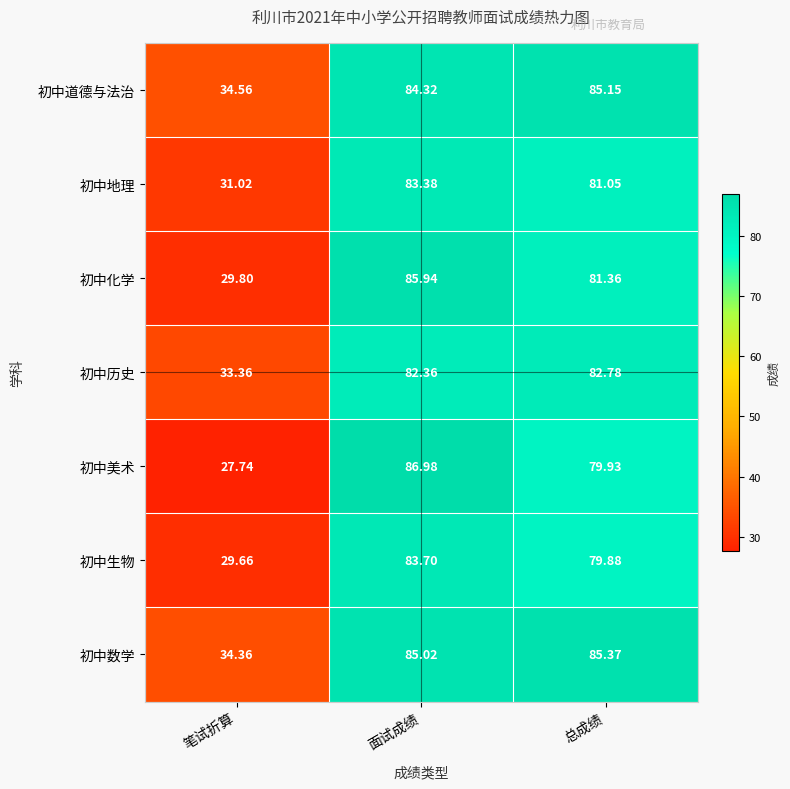

Where is 初中历史 nearest to the value 58?

面试成绩